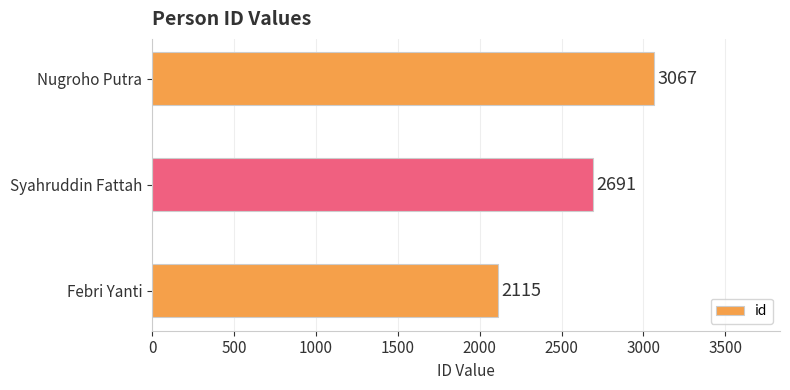

List the labels in order of value, smallest first.

Febri Yanti, Syahruddin Fattah, Nugroho Putra